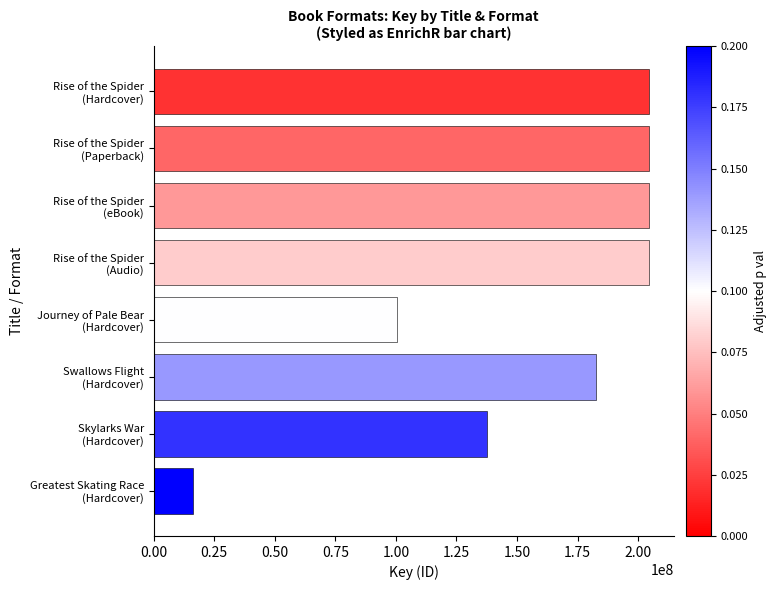

What is the smallest value displayed?

16186240